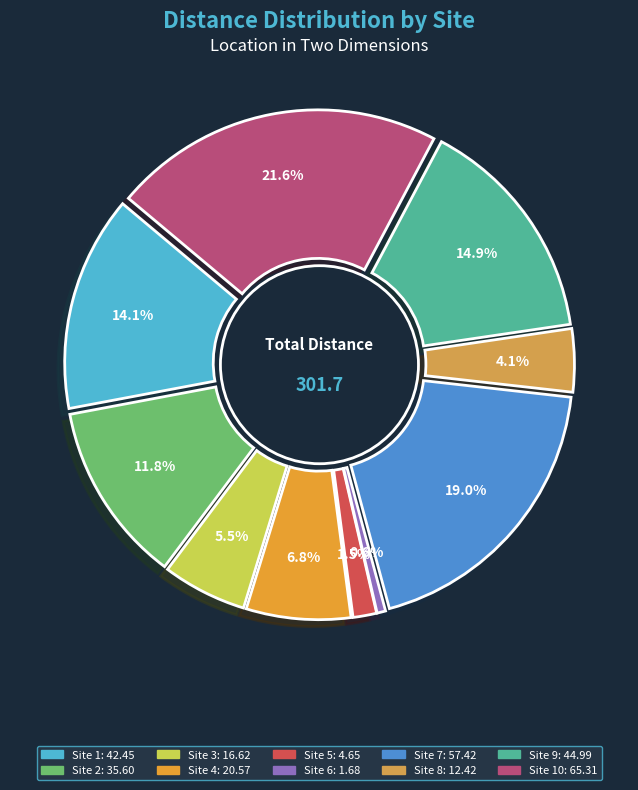

What portion of the pie excludes 3?

94.5%